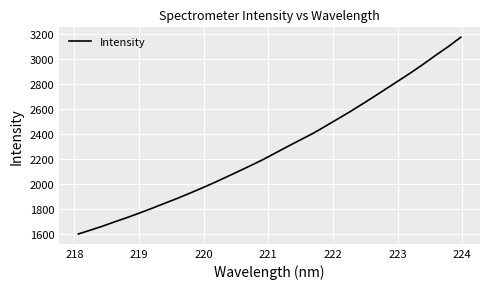

What is the difference between the maximum and minimum values?

1577.9